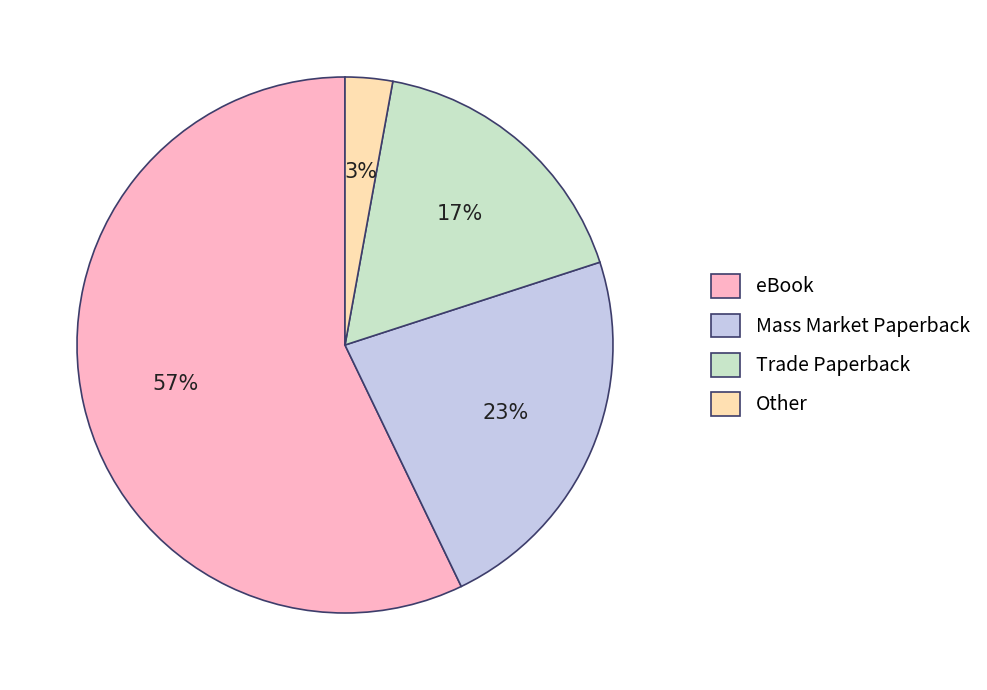

To the nearest percent, what is the average slice percentage?

25%